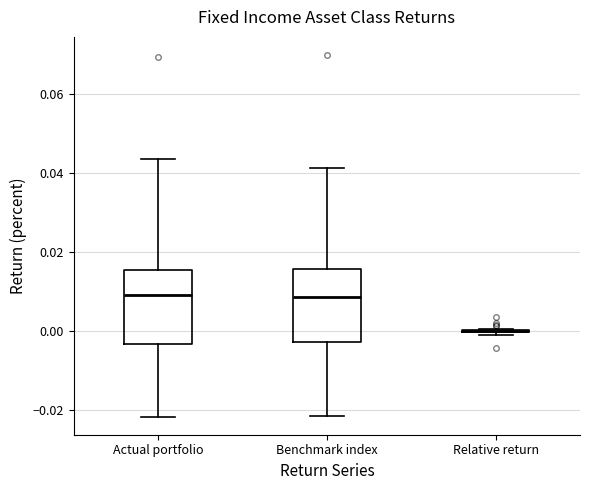

Where does the upper whisker of the box for Actual portfolio end on the y-axis? The values are not printed on the chart, so give them approximately, as read against the axis.

0.044